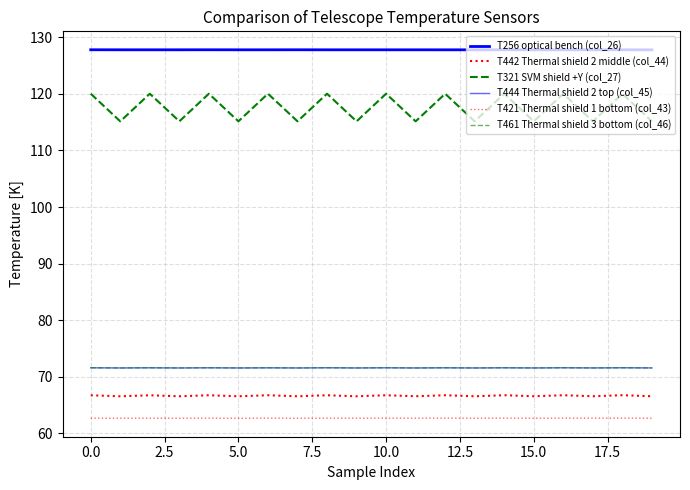

Is this an area chart (filled region under the line)?

No